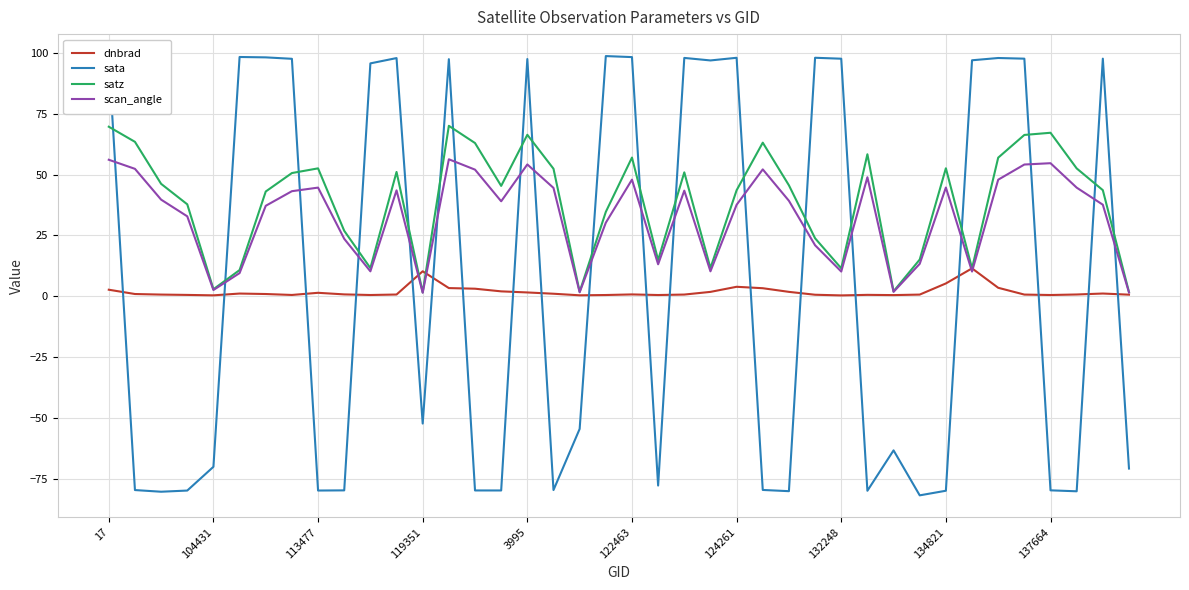

Rank the series by their maximum value, from lowest to highest.

dnbrad, scan_angle, satz, sata